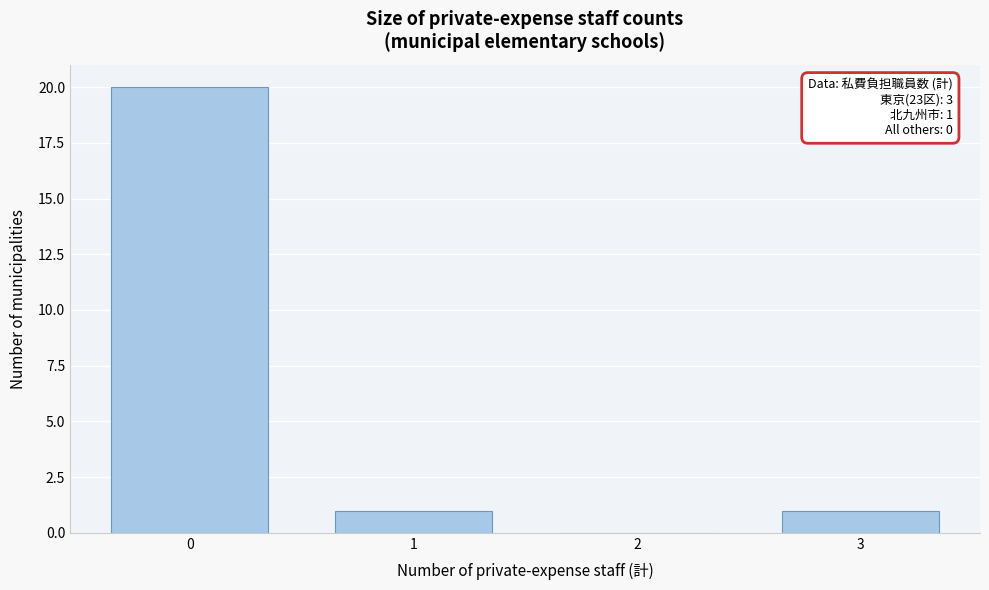

The chart shows a value of 0 at 2. True or false?

True